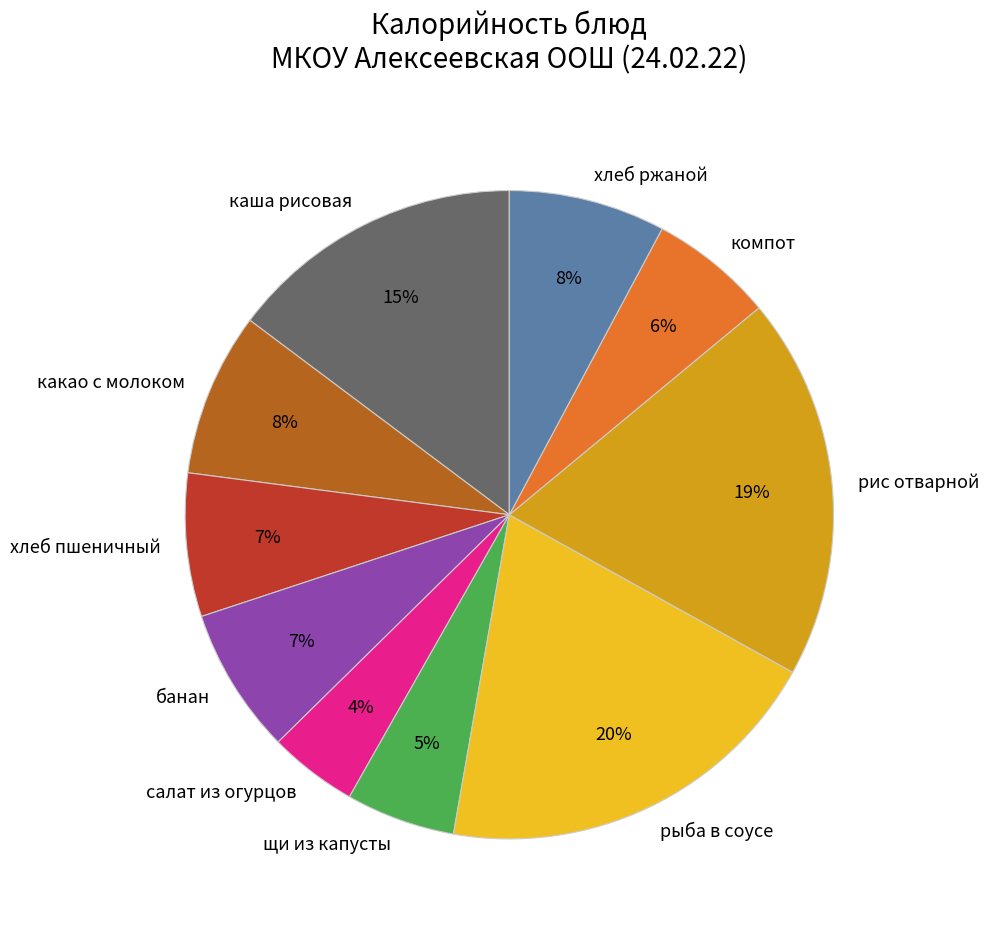

True or false: банан accounts for 7% of the total.

True